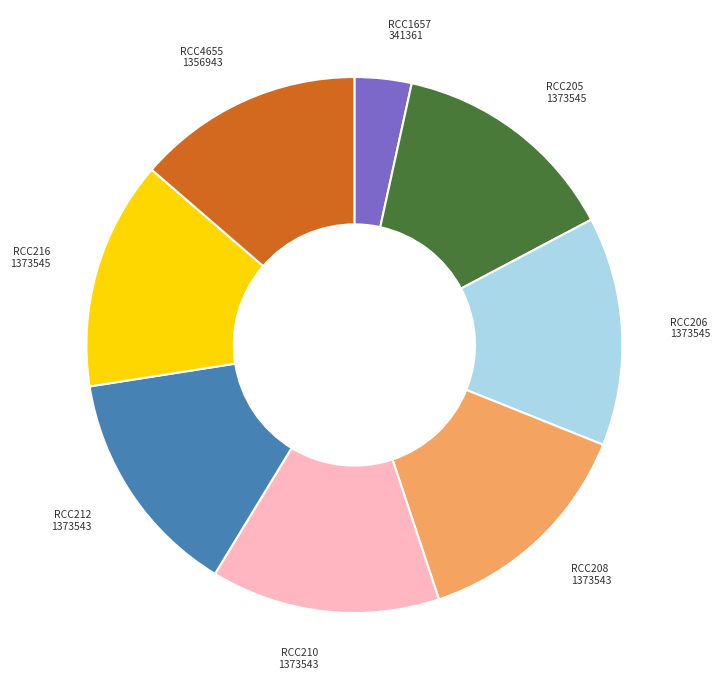

Does RCC1657 account for over 50% of the chart?

No